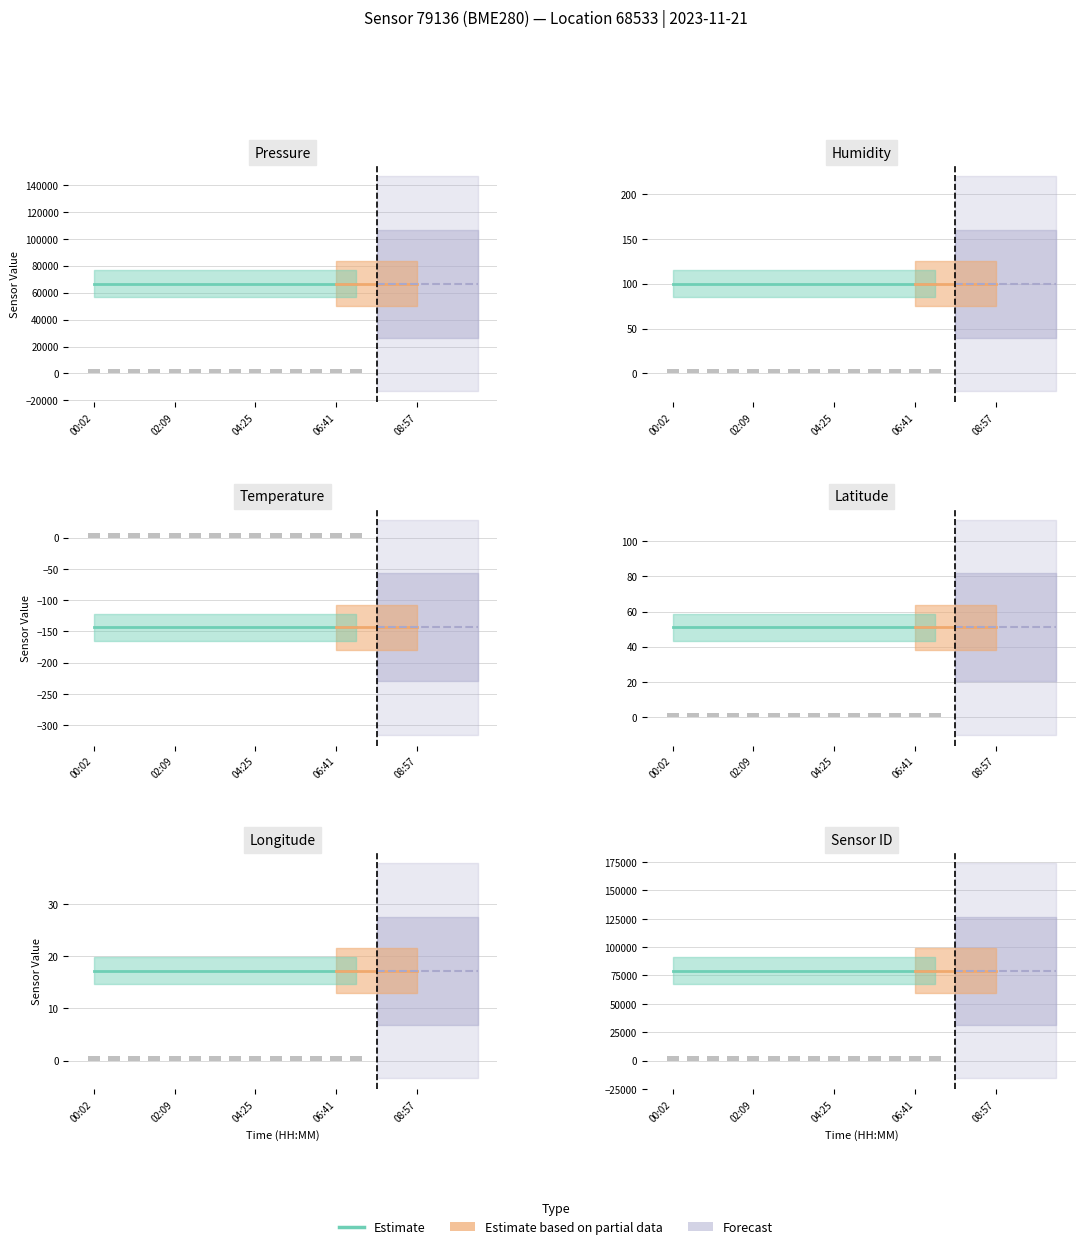

Rank the categories by temperature value from highest to lowest.

00:02, 00:36, 01:11, 01:45, 02:09, 02:43, 03:17, 03:51, 04:25, 04:59, 05:33, 06:07, 06:41, 07:15, 07:49, 08:23, 08:57, 09:31, 10:05, 10:39